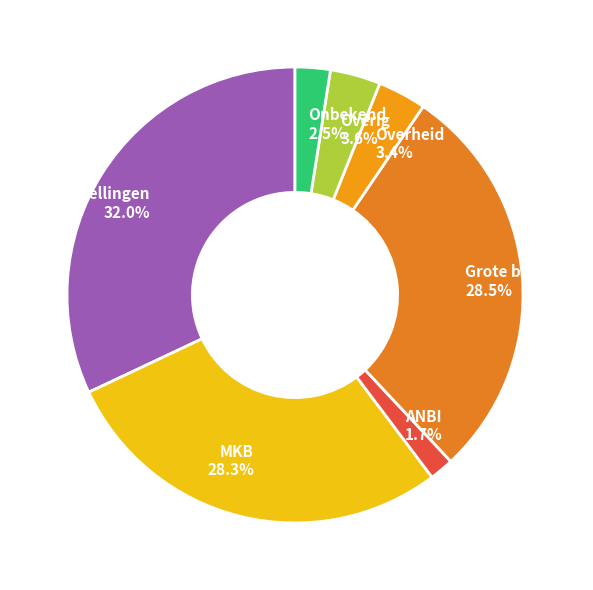

Is MKB the majority of the pie?

No